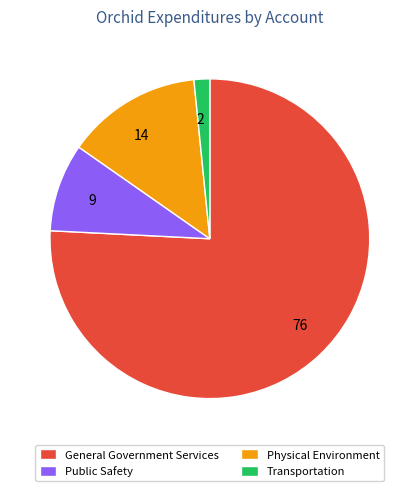

What is the smallest slice in the pie chart?

Transportation